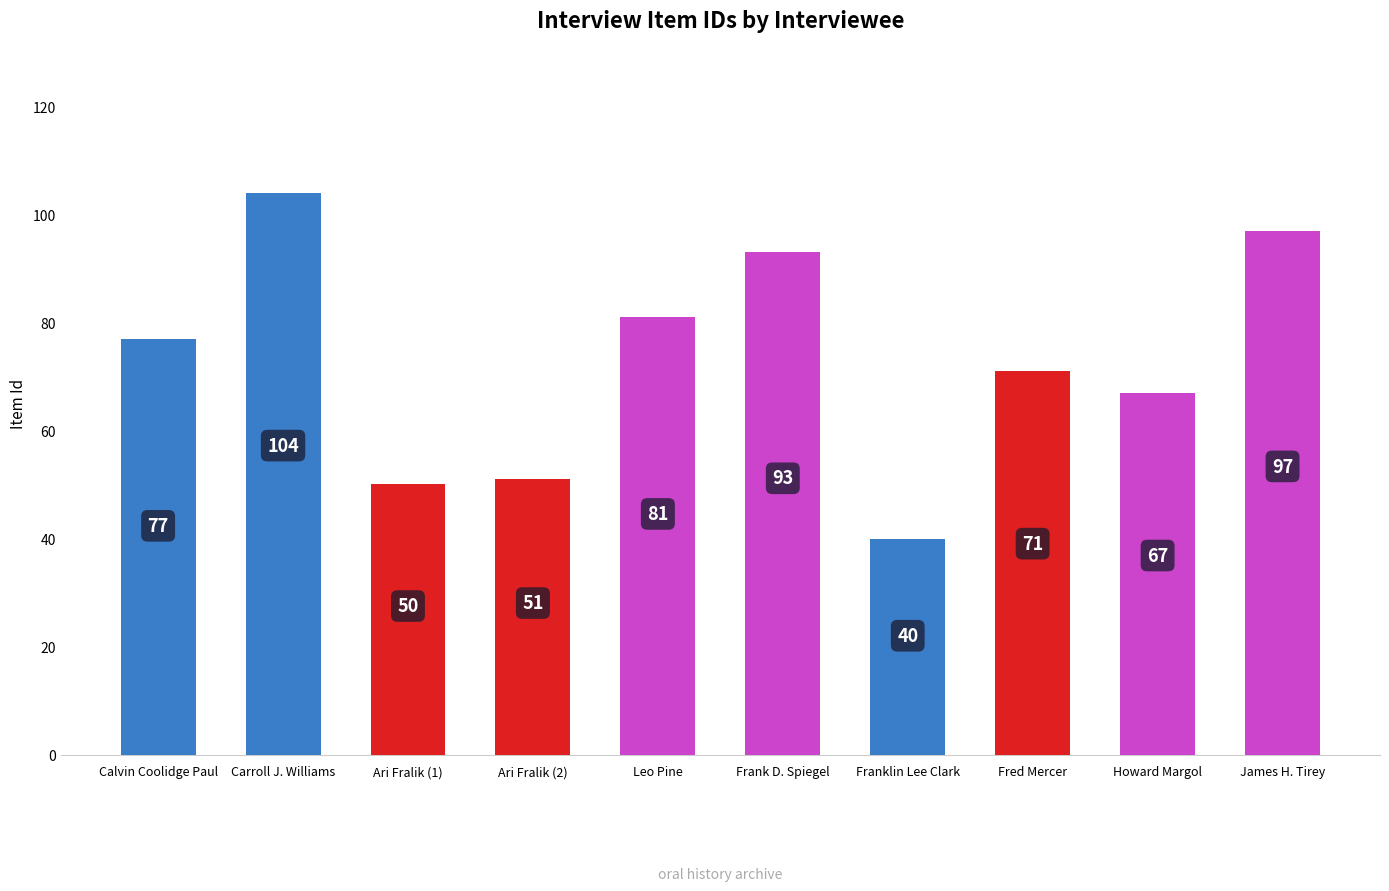

List the labels in order of value, smallest first.

Franklin Lee Clark, Ari Fralik (1), Ari Fralik (2), Howard Margol, Fred Mercer, Calvin Coolidge Paul, Leo Pine, Frank D. Spiegel, James H. Tirey, Carroll J. Williams